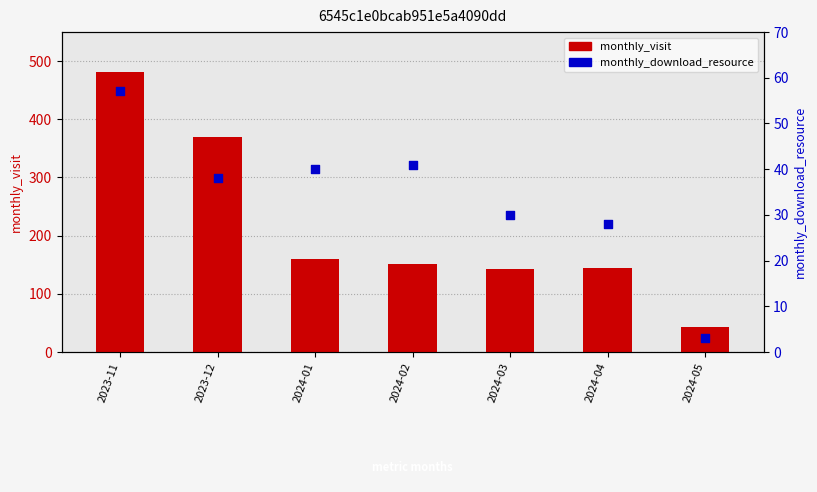

What are all the series names shown in the legend?

monthly_visit, monthly_download_resource